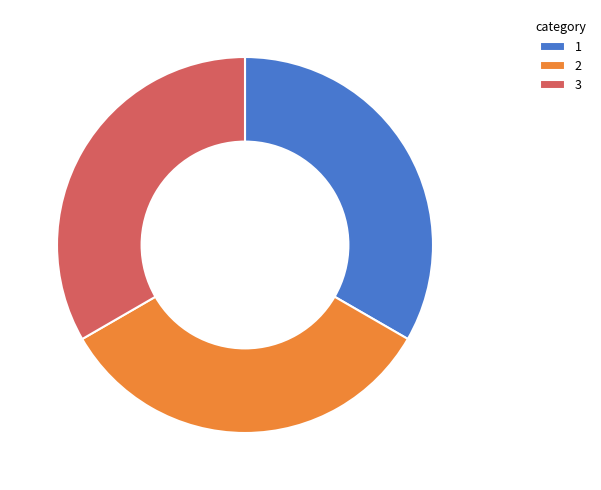

What is the ratio of the value at 1 to the value at 3?

1.0